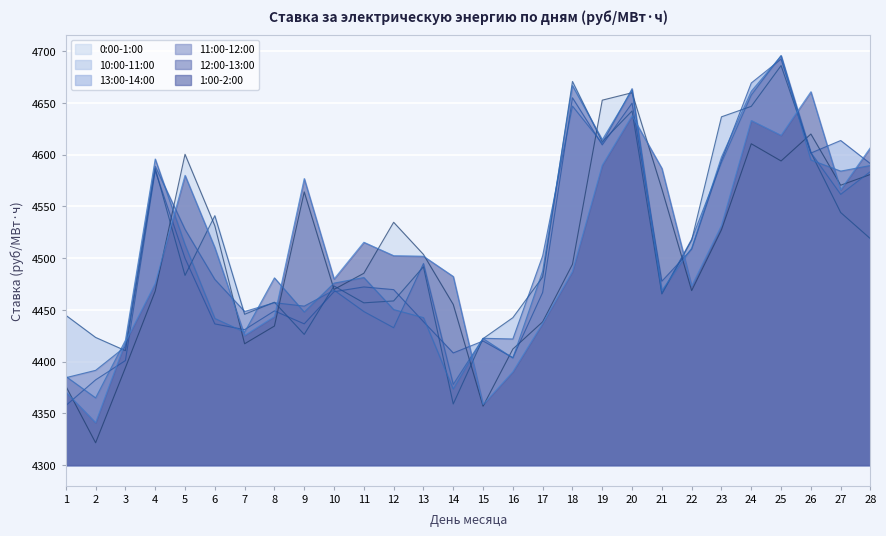

At which label does 1:00-2:00 reach its peak?

26